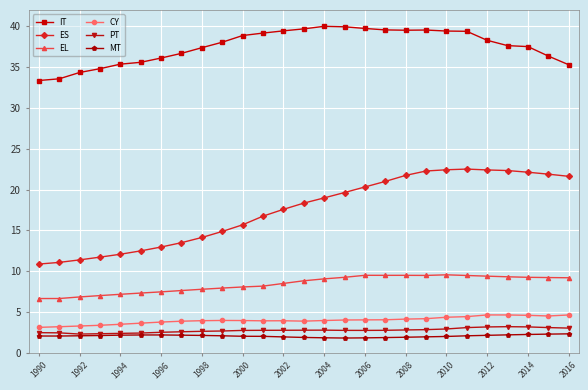

In CY, how many points are higher than both neighbors (excluding endpoints)?

3